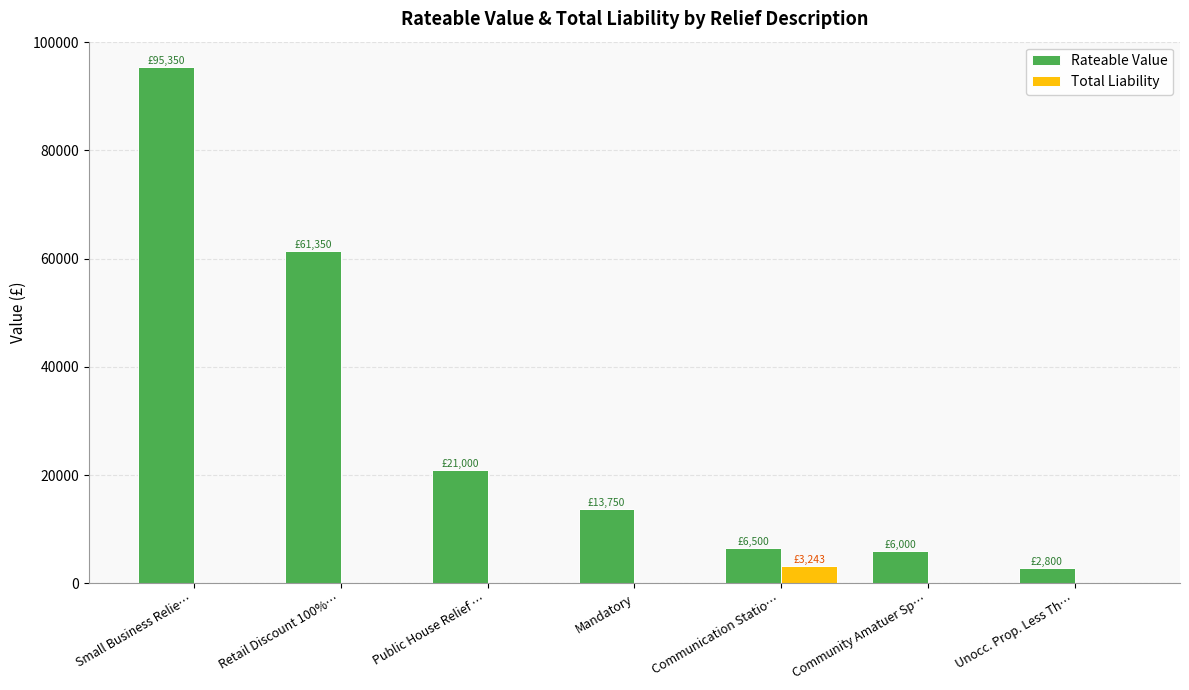

How many distinct data groups are displayed?

2